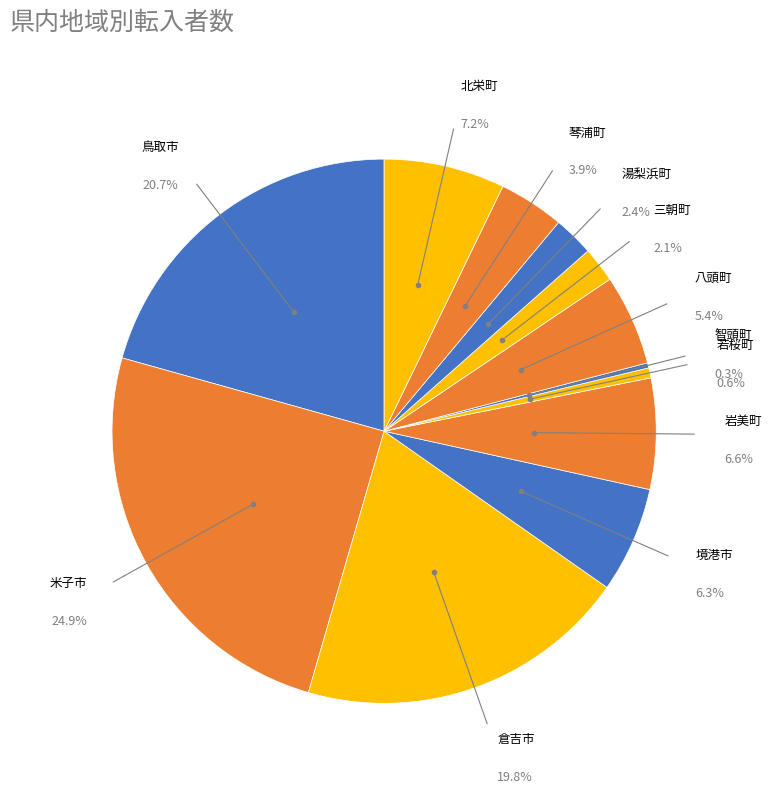

To the nearest percent, what percentage of the pie is 八頭町?

5%